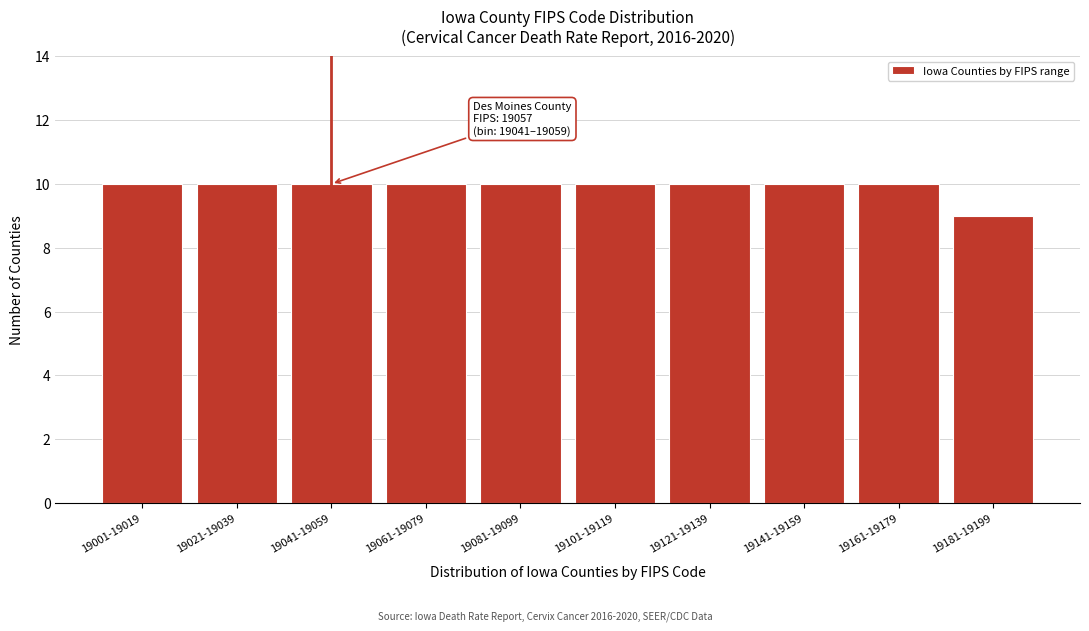

Reading left to right, extract all data points from this chart.

10	10	10	10	10	10	10	10	10	9